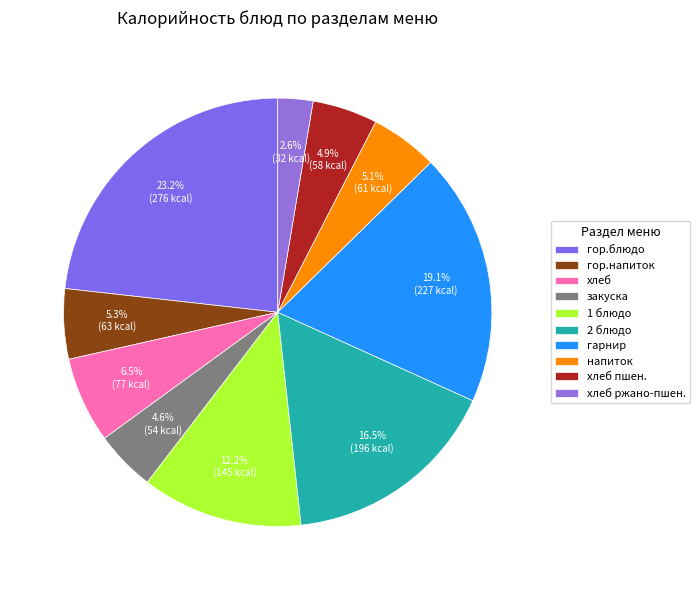

Does гор.напиток account for over 50% of the chart?

No